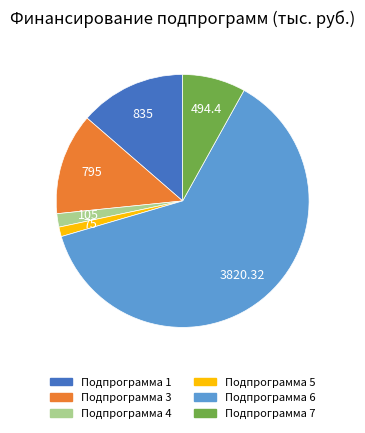

What is the largest slice in the pie chart?

Подпрограмма 6